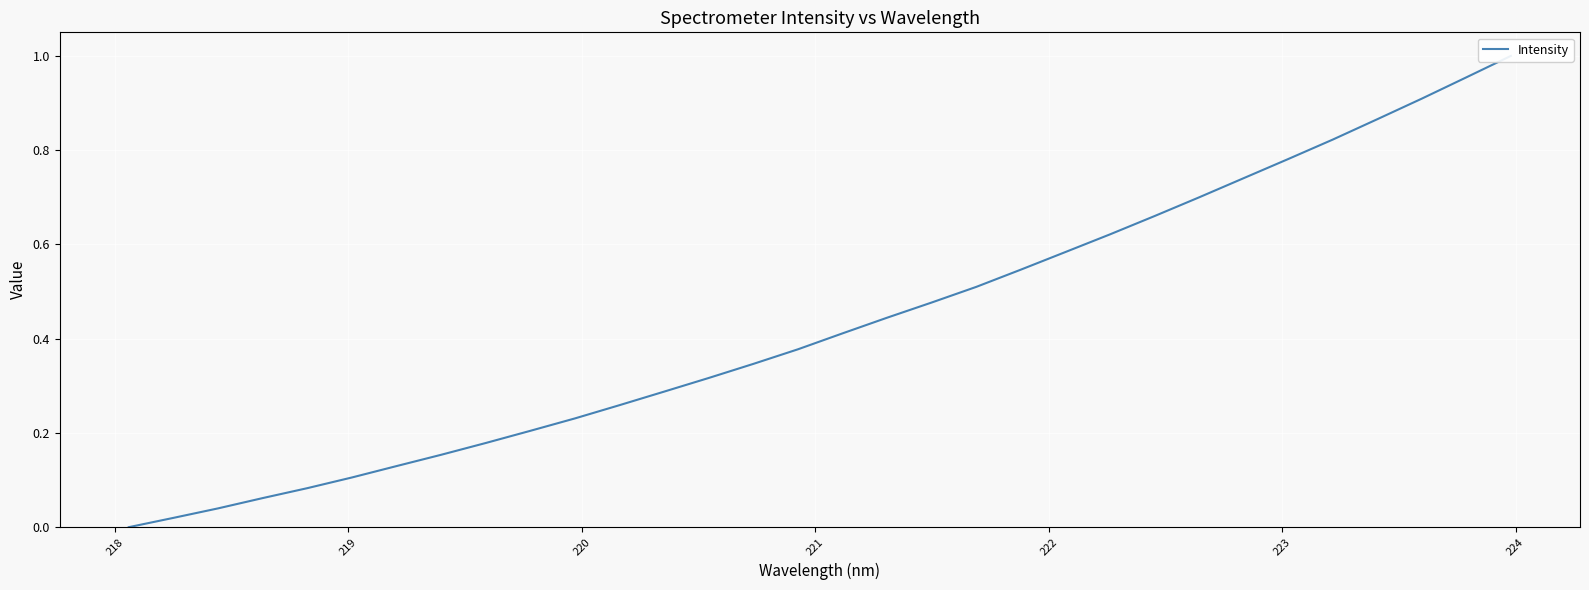

Does the chart display data point markers on the line(s)?

No